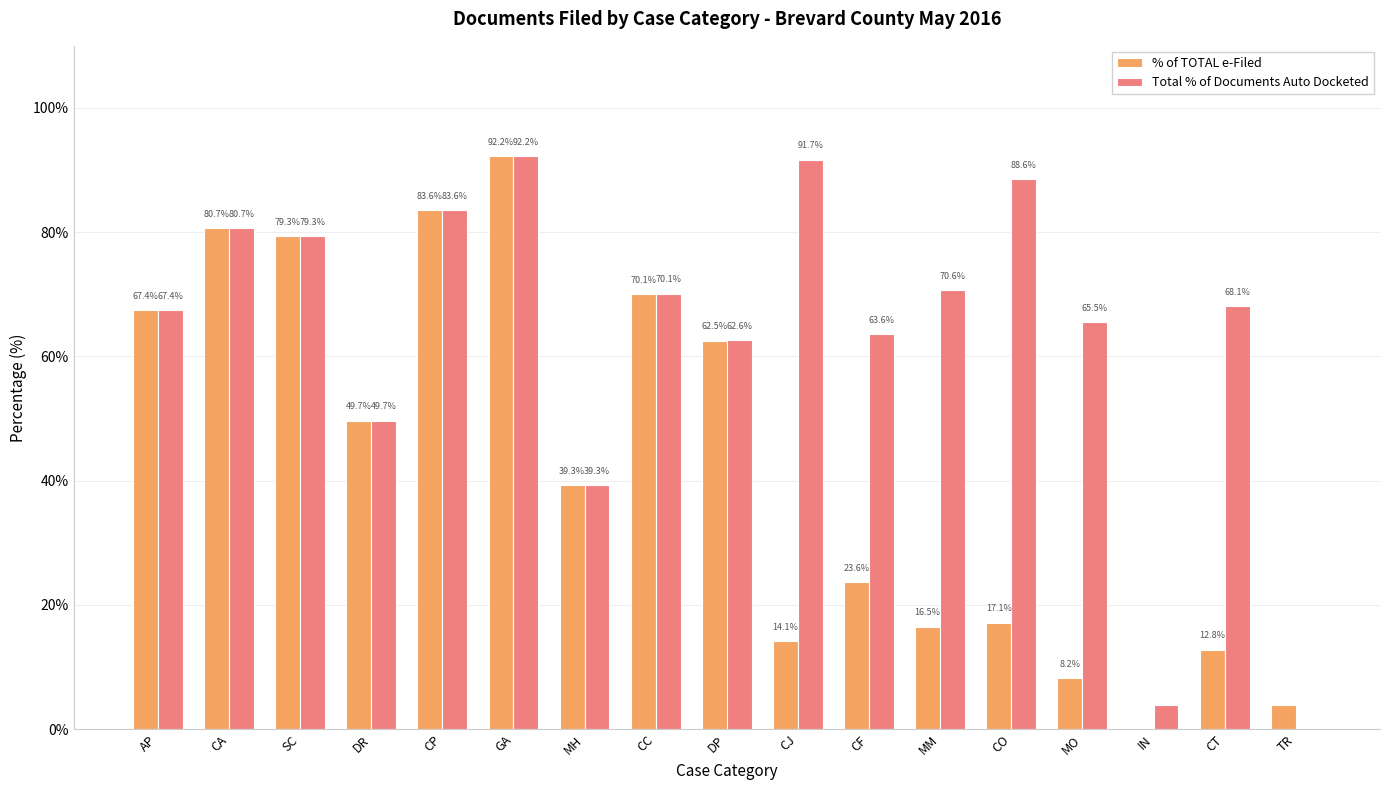

Is the value of % of TOTAL e-Filed at MO greater than the value of Total % of Documents Auto Docketed at MH?

No